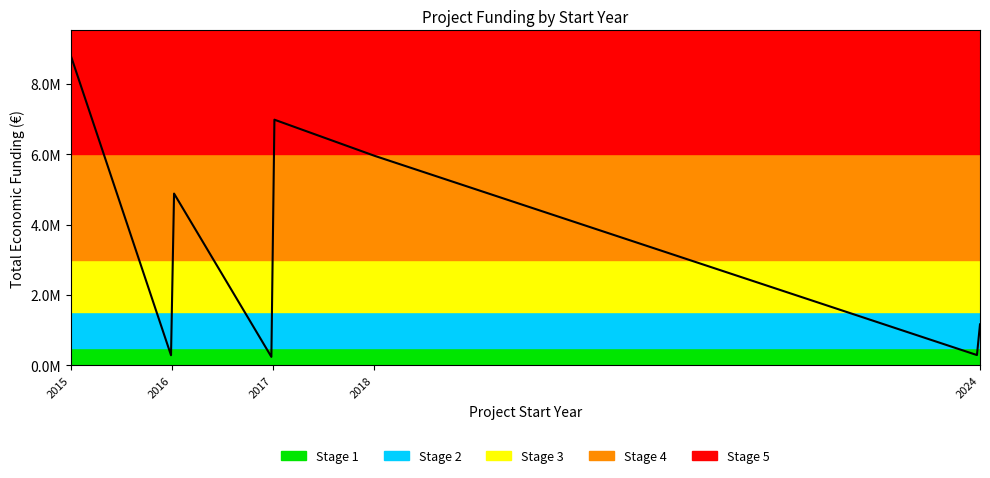

Does the chart display data point markers on the line(s)?

No